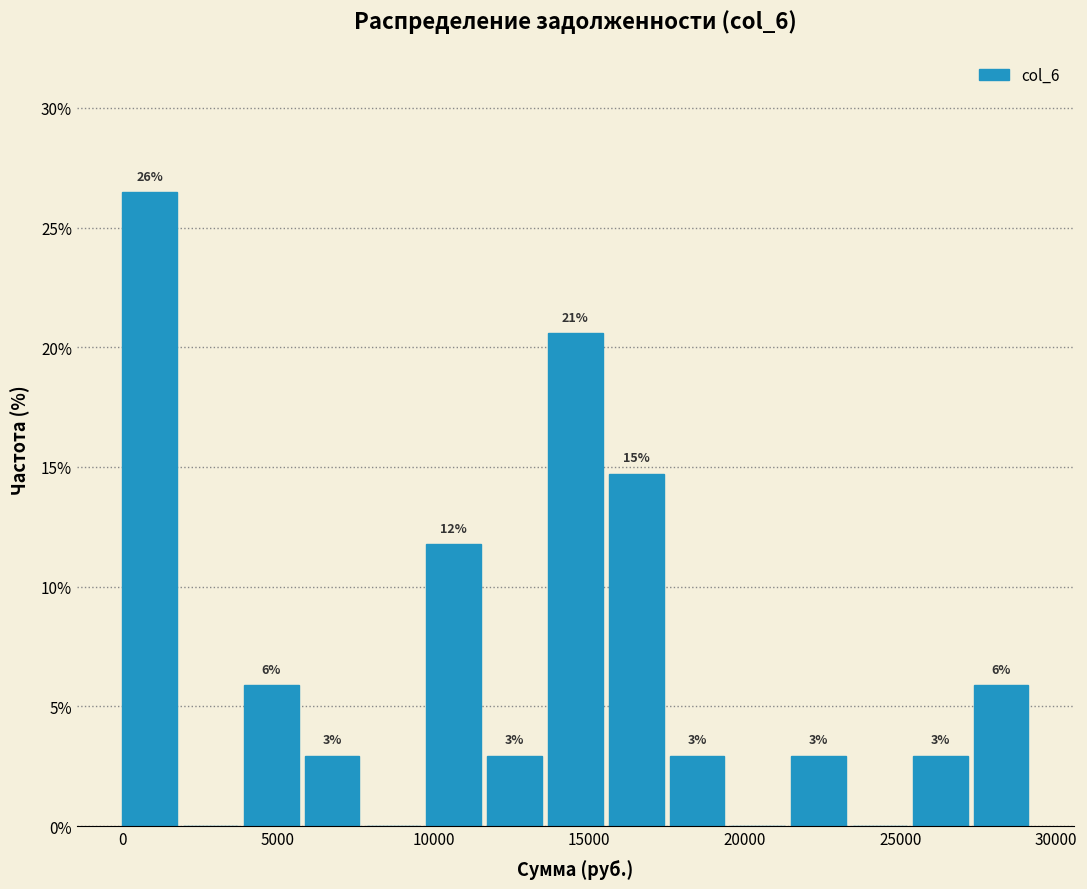

Around what value on the x-axis is the tallest bar? Give the approximate position of its centre, as read against the axis.

1000